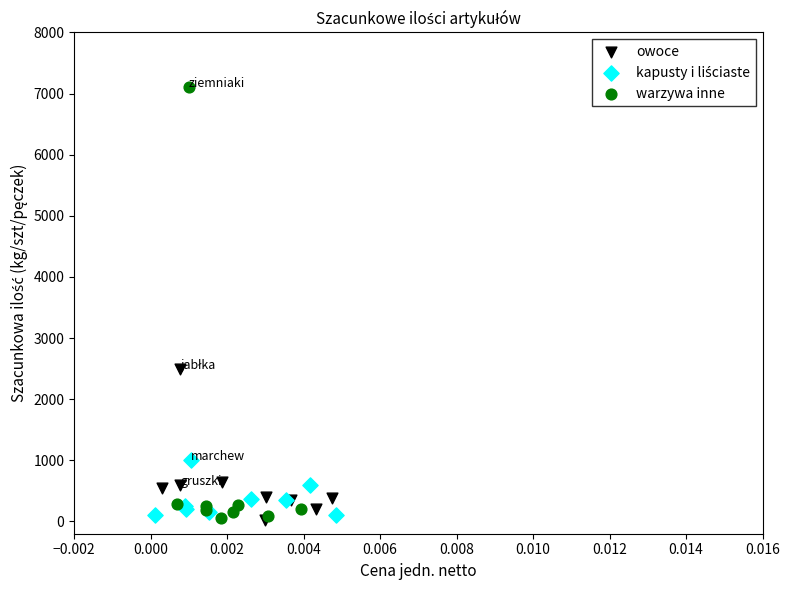

Which series has the largest Y range (max minus min)?

warzywa inne